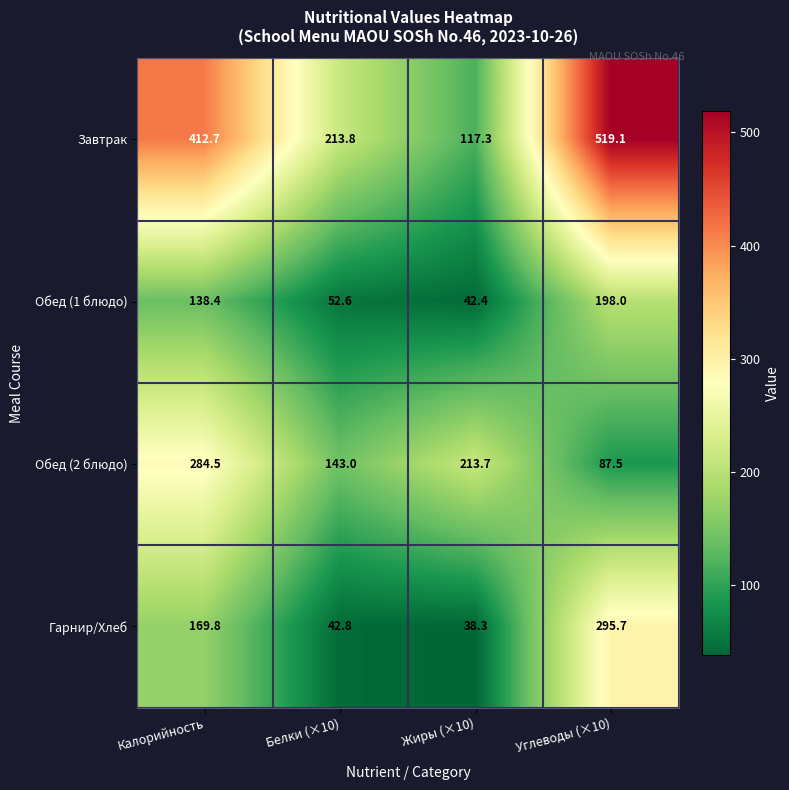

Count the number of data series in this chart.

4